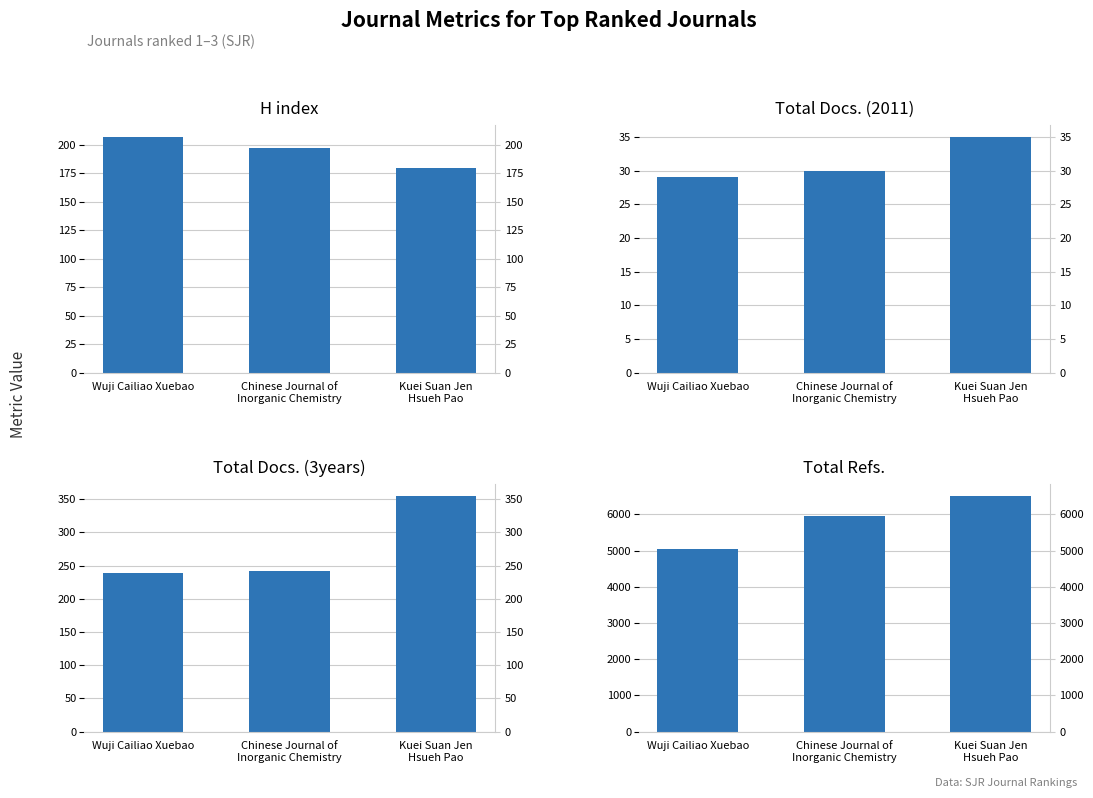

Which category has the highest value across all series?

Kuei Suan Jen
Hsueh Pao